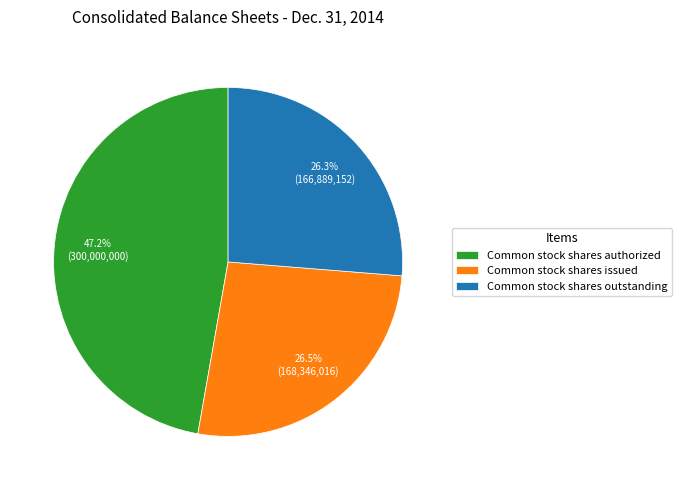

To the nearest percent, what is the average slice percentage?

33%